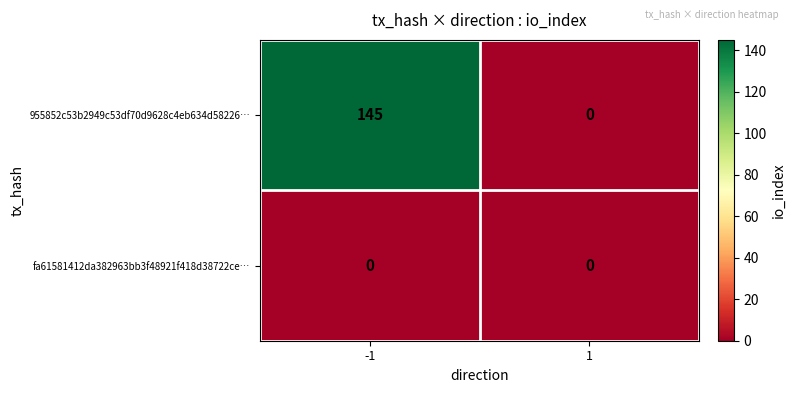

What is the approximate value of 955852c53b2949c53df70d9628c4eb634d58226… at -1, to the nearest 50?

150